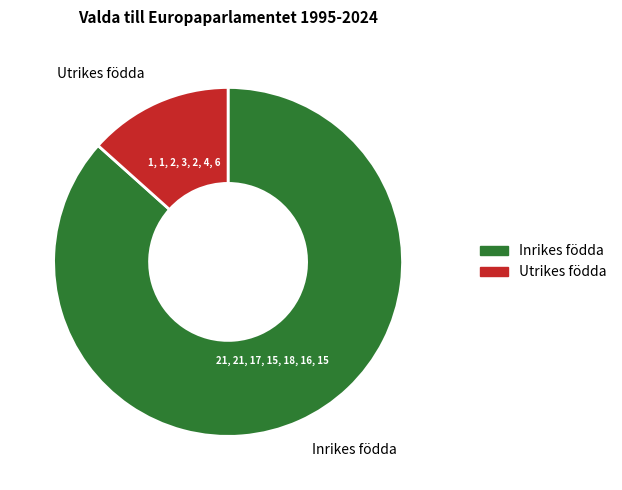

Is there any slice that represents more than half of the pie?

Yes